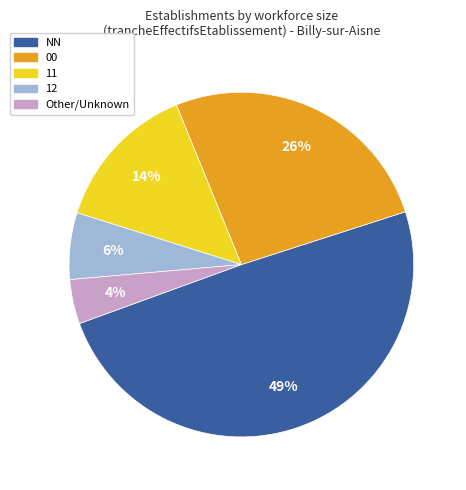

Do 11 and 12 together represent more than half of the pie?

No